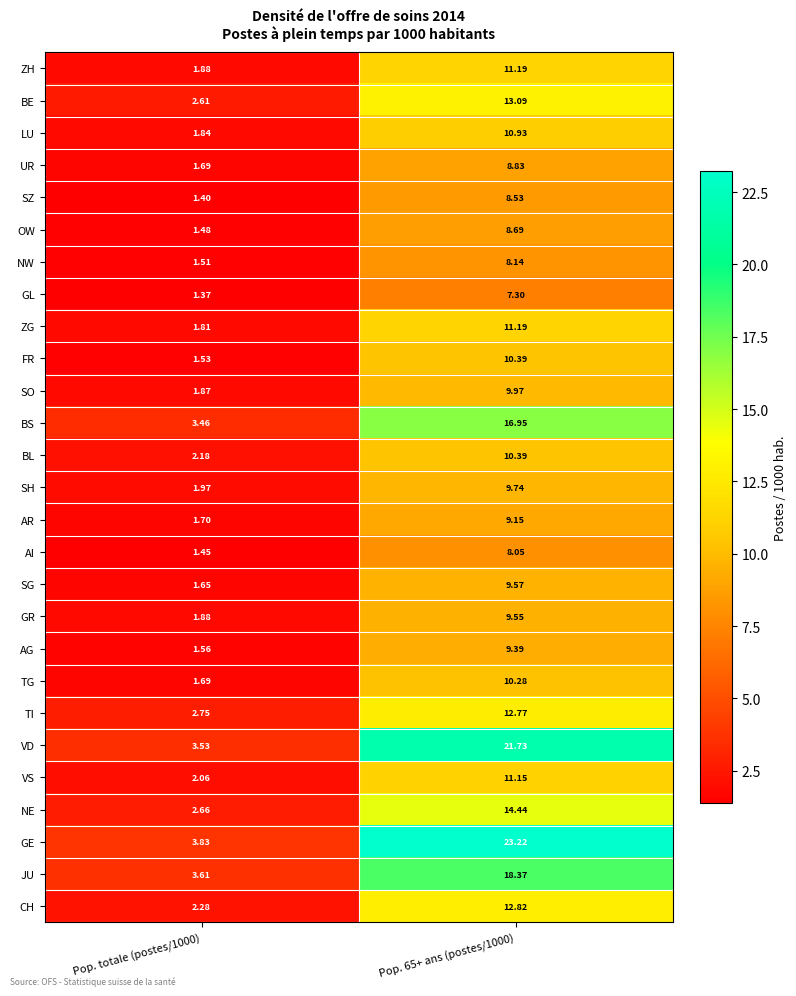

Which series has the largest range (max minus min)?

GE